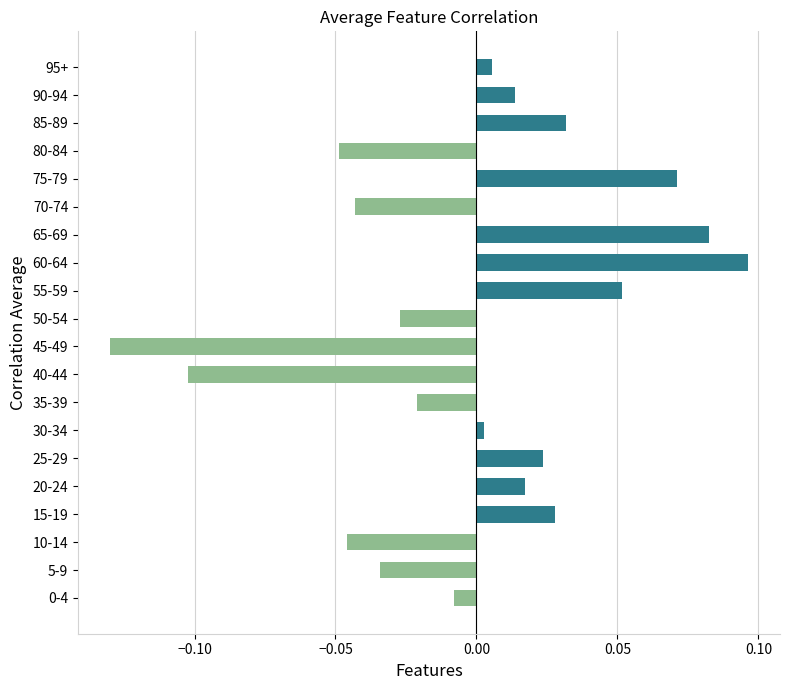

Does the chart contain any negative values?

Yes